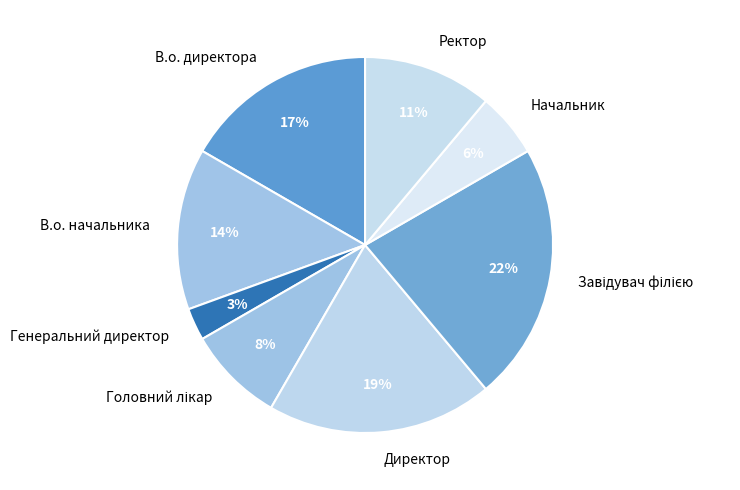

What percentage is the В.о. начальника slice, to the nearest percent?

14%